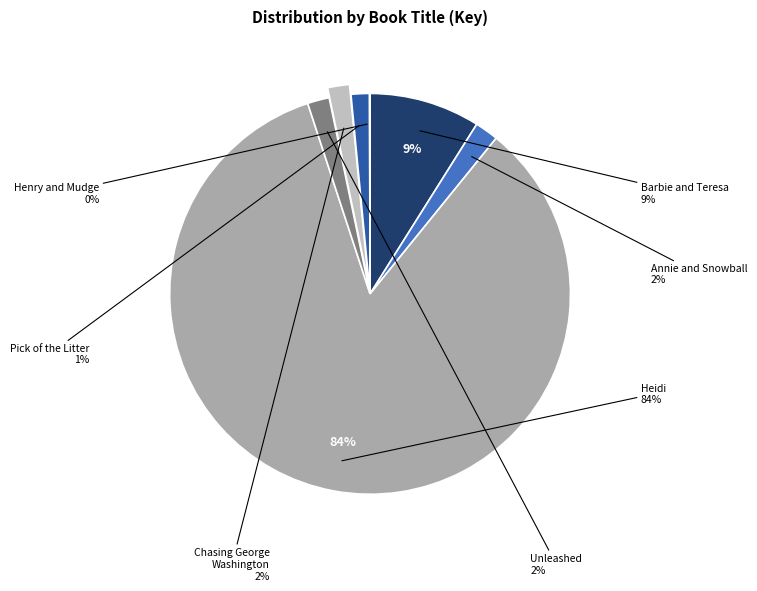

Is there a majority slice in this chart?

Yes